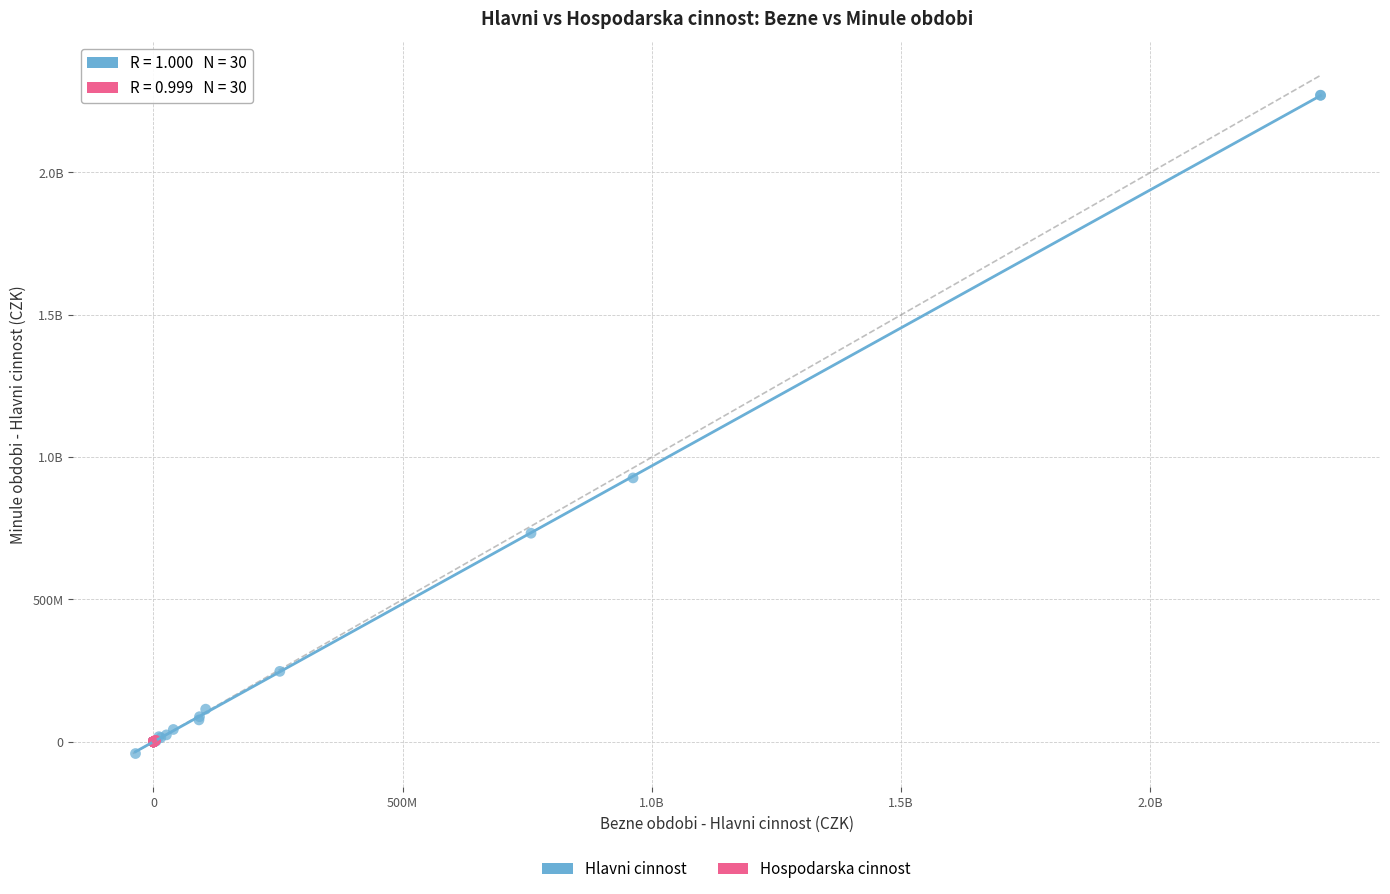

What are all the series names shown in the legend?

Hlavni cinnost, Hospodarska cinnost